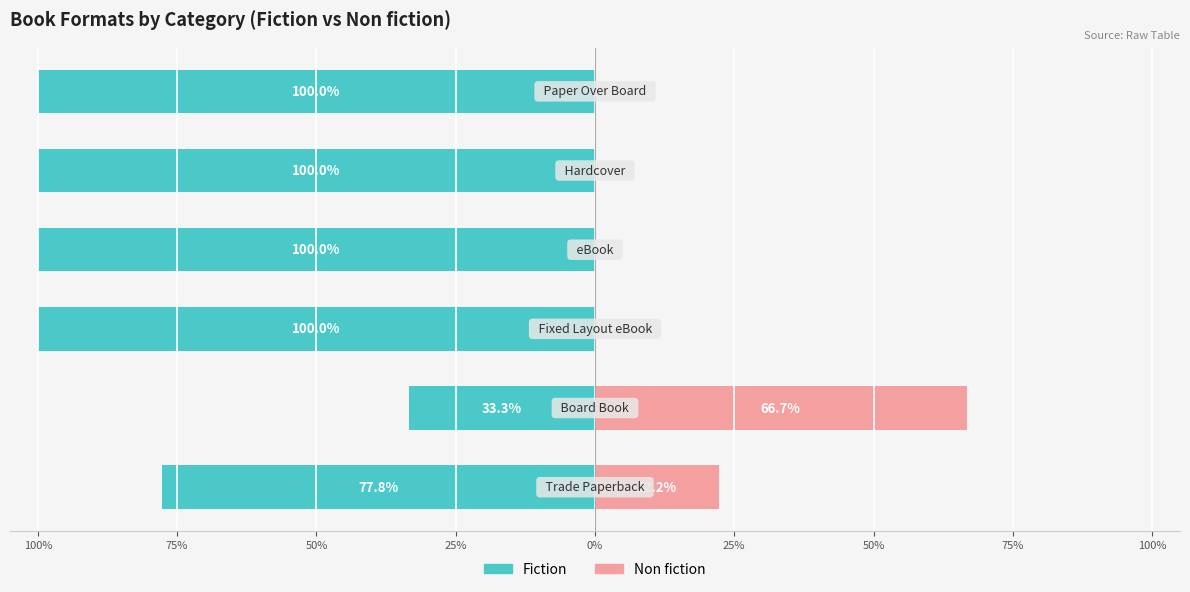

What is the difference between the highest and lowest values at 25%?

100.0